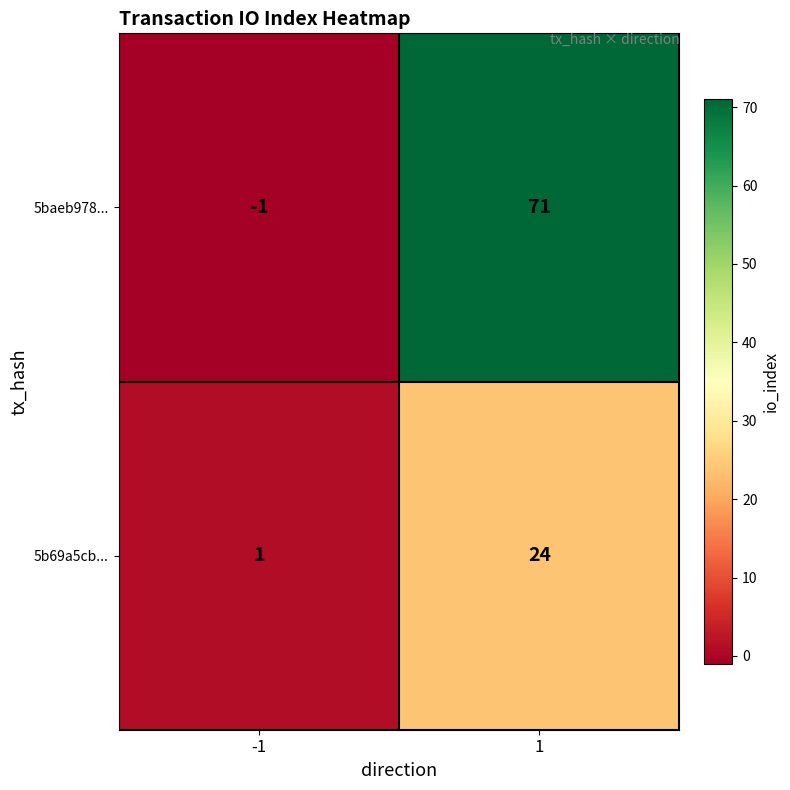

What is the sum of all 5b69a5cb... values?

25